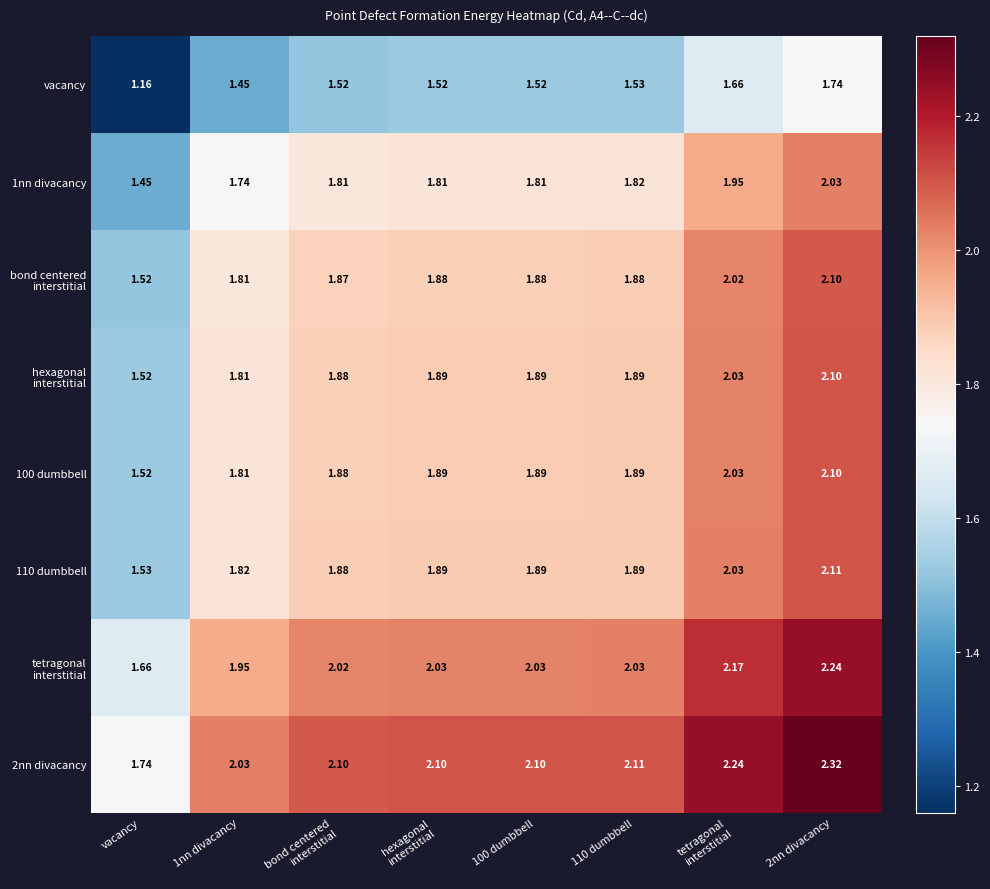

What is the total value across all series at 1nn divacancy?

14.4